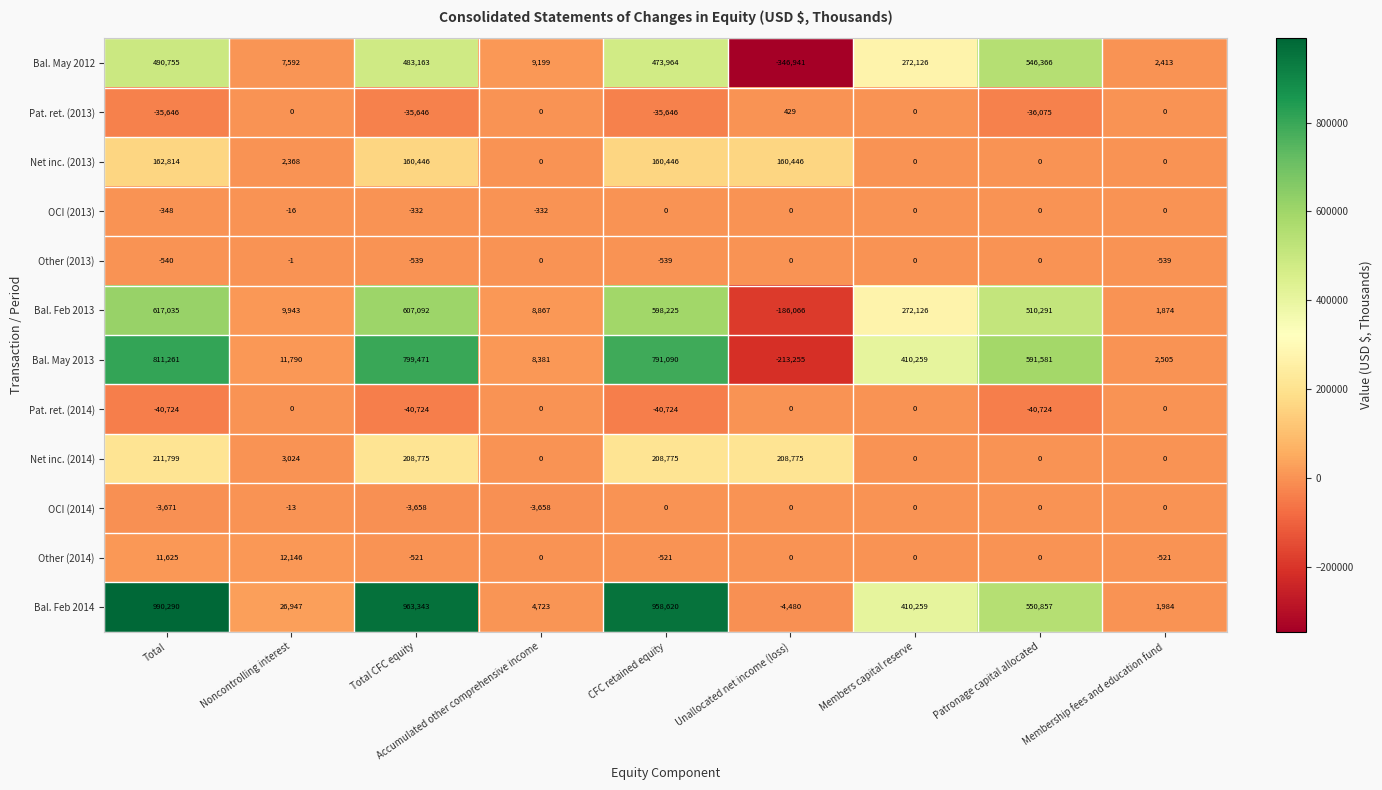

List the labels in order of Bal. May 2012 value, smallest first.

Unallocated net income (loss), Membership fees and education fund, Noncontrolling interest, Accumulated other comprehensive income, Members capital reserve, CFC retained equity, Total CFC equity, Total, Patronage capital allocated